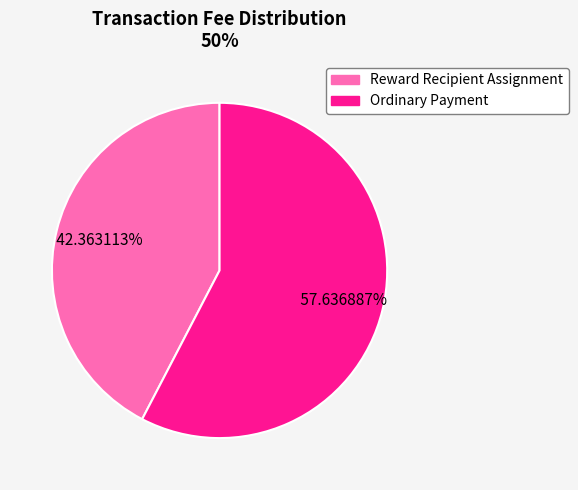

Which has a higher value, Reward Recipient Assignment or Ordinary Payment?

Ordinary Payment